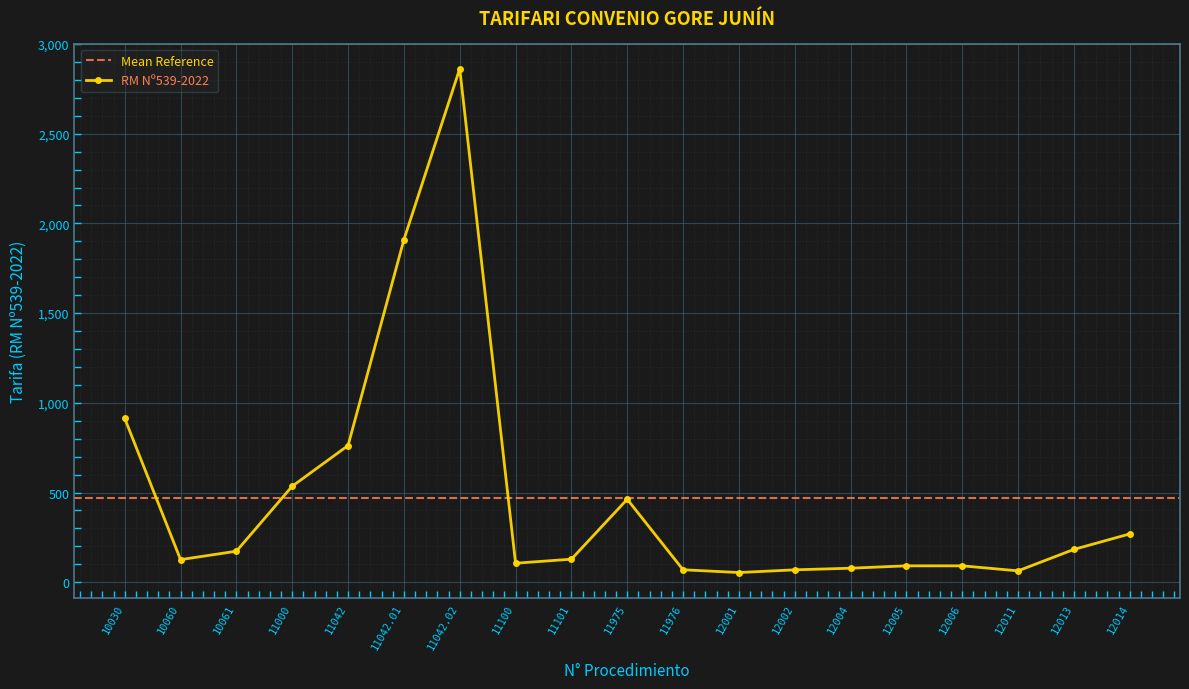

How many interior local peaks (higher than both neighbors) does the data have?

2